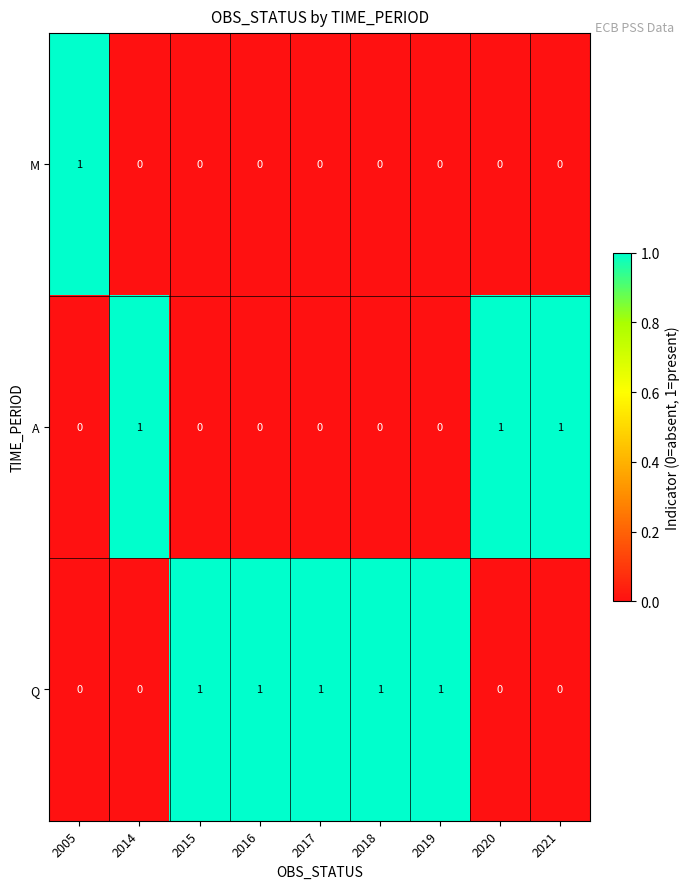

How many categories are shown in the chart?

9